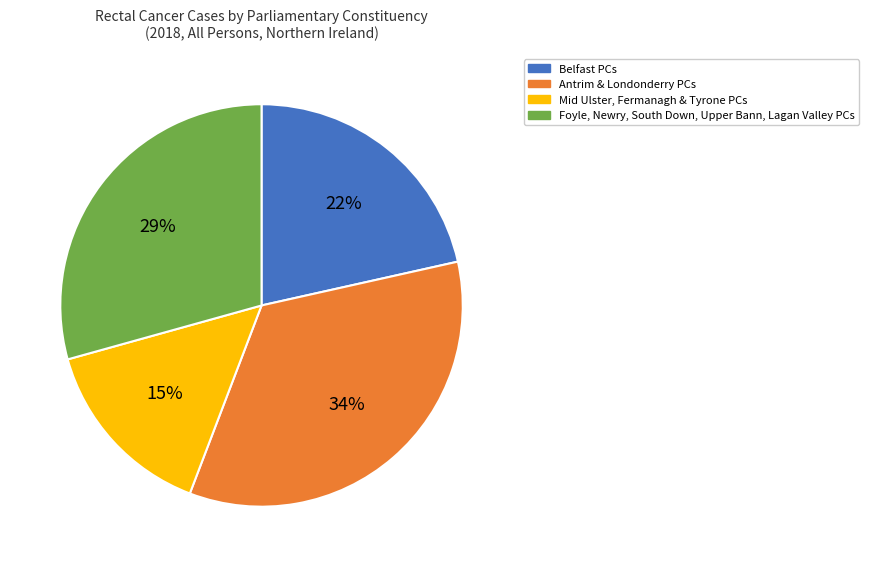

To the nearest percent, what percentage of the pie is Foyle, Newry, South Down, Upper Bann, Lagan Valley PCs?

29%